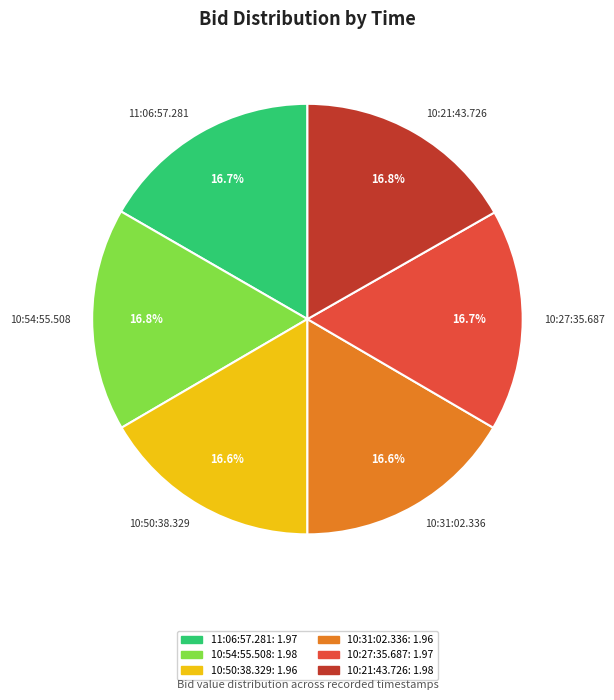

Is the sum of 10:31:02.336 and 11:06:57.281 greater than half?

No